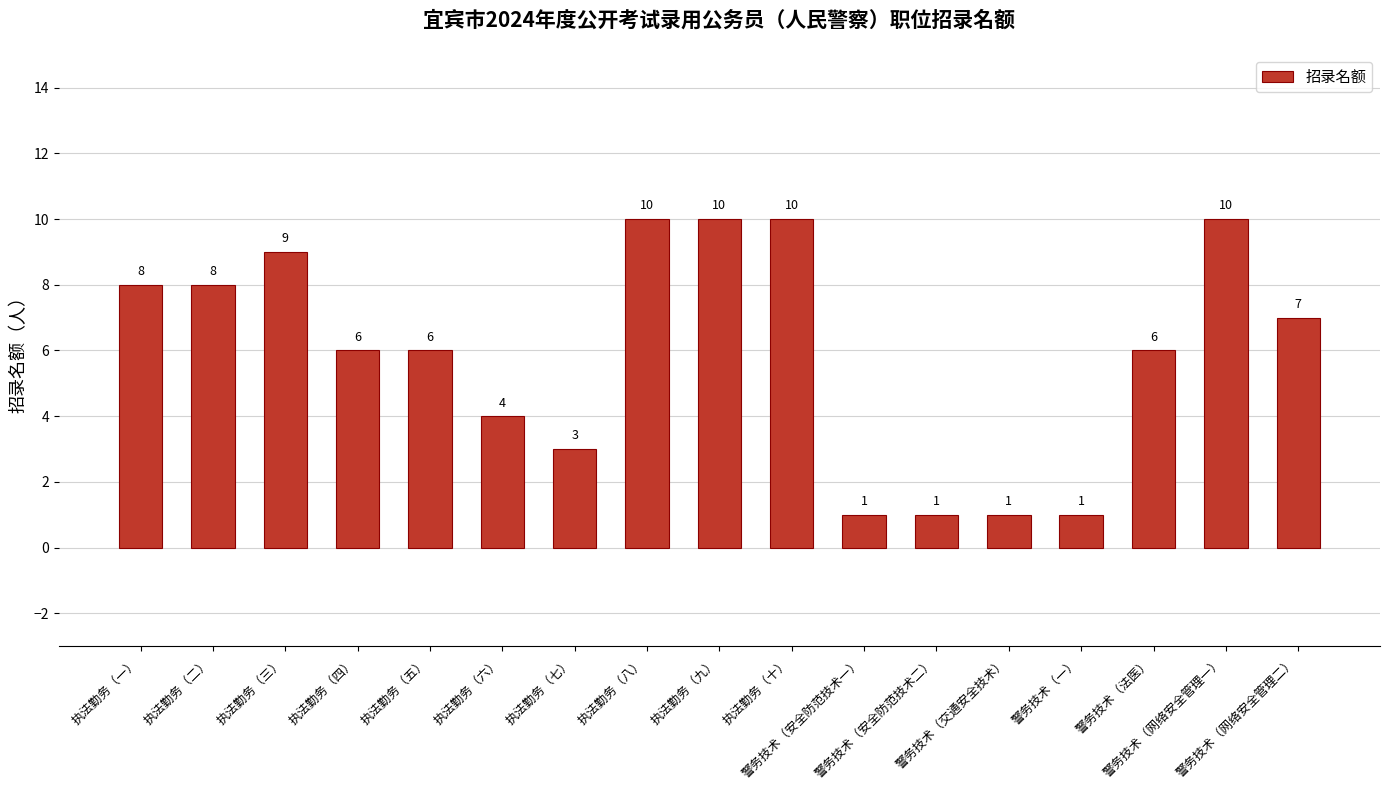

What is the maximum value shown in the chart?

10